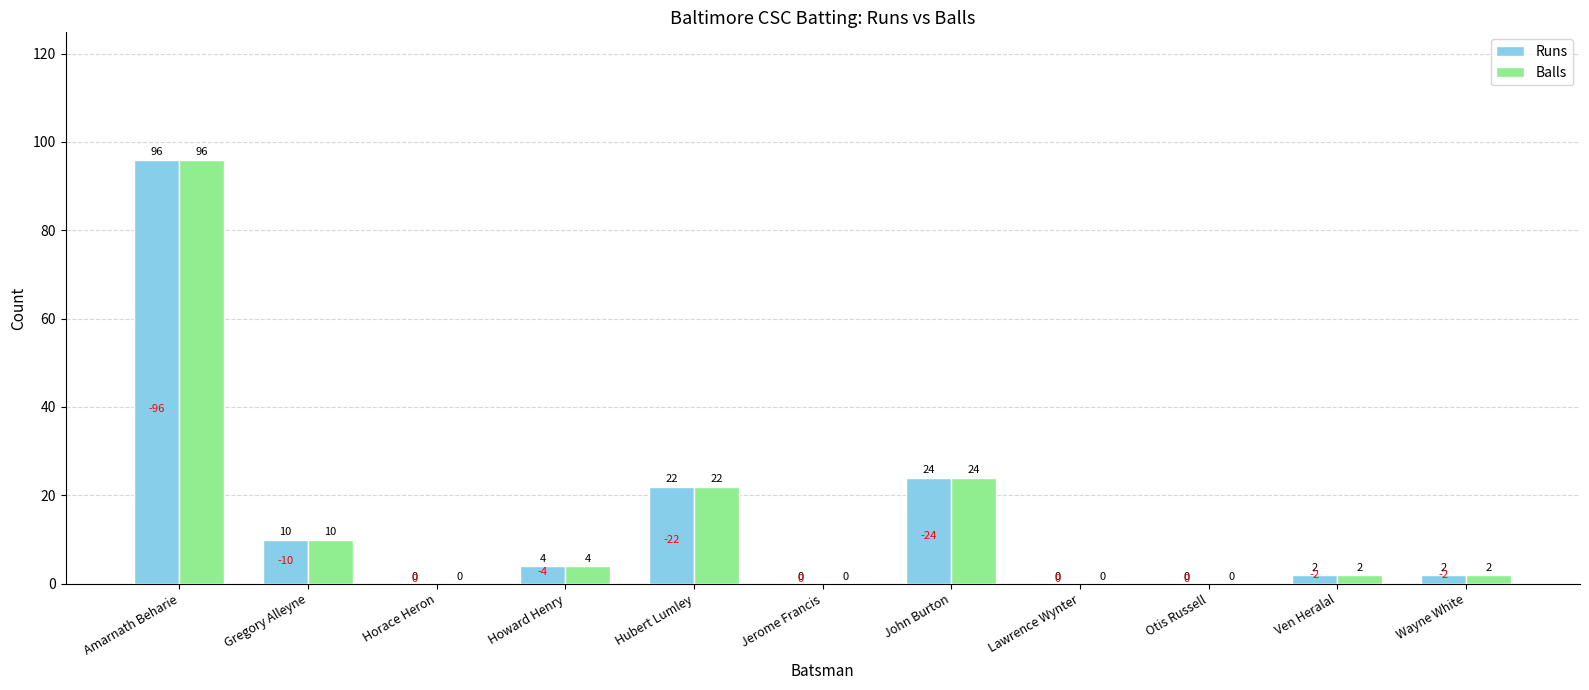

What is the sum of all Runs values?

160